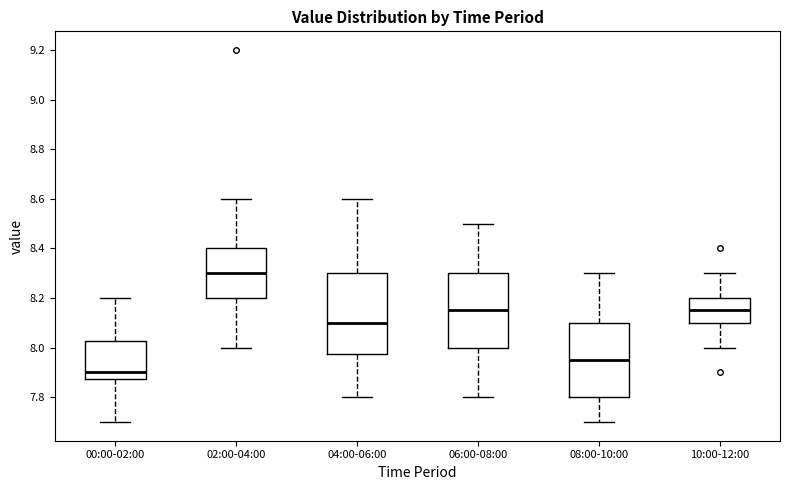

Which box has the highest median line?

02:00-04:00